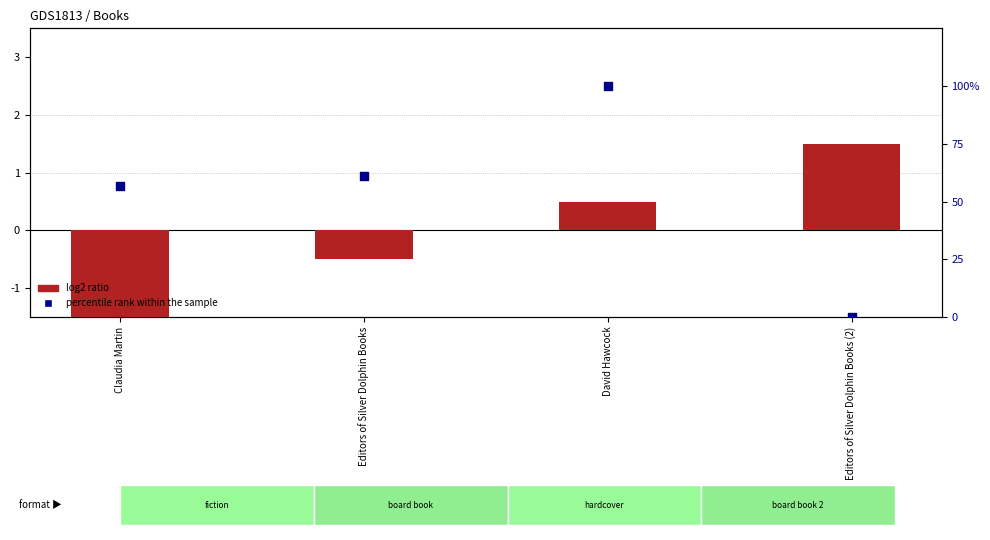

At which category is the sum across all series the highest?

David Hawcock